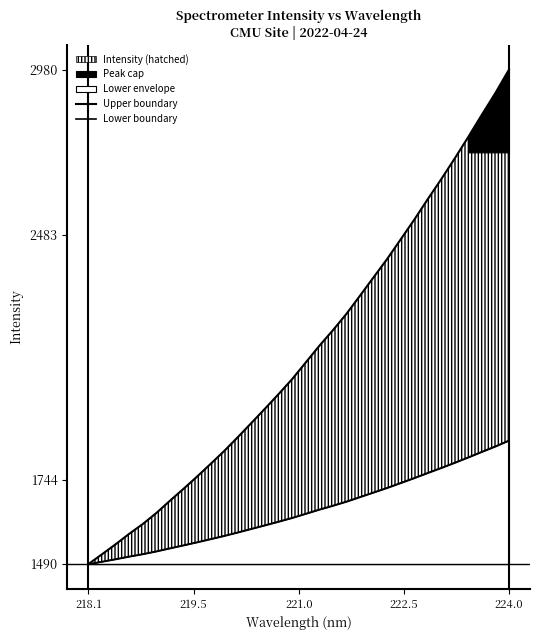

What value does the Upper boundary series have at 224.0?

2980.4